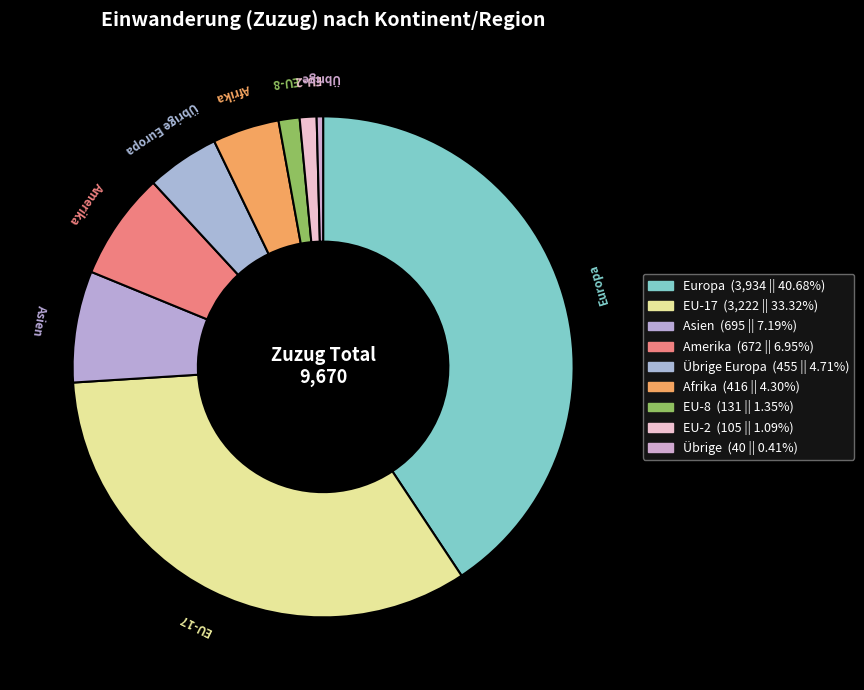

Is there any slice that represents more than half of the pie?

No